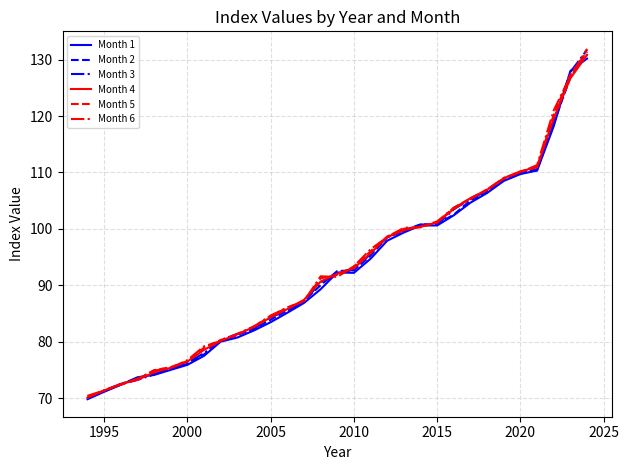

What are all the series names shown in the legend?

Month 1, Month 2, Month 3, Month 4, Month 5, Month 6